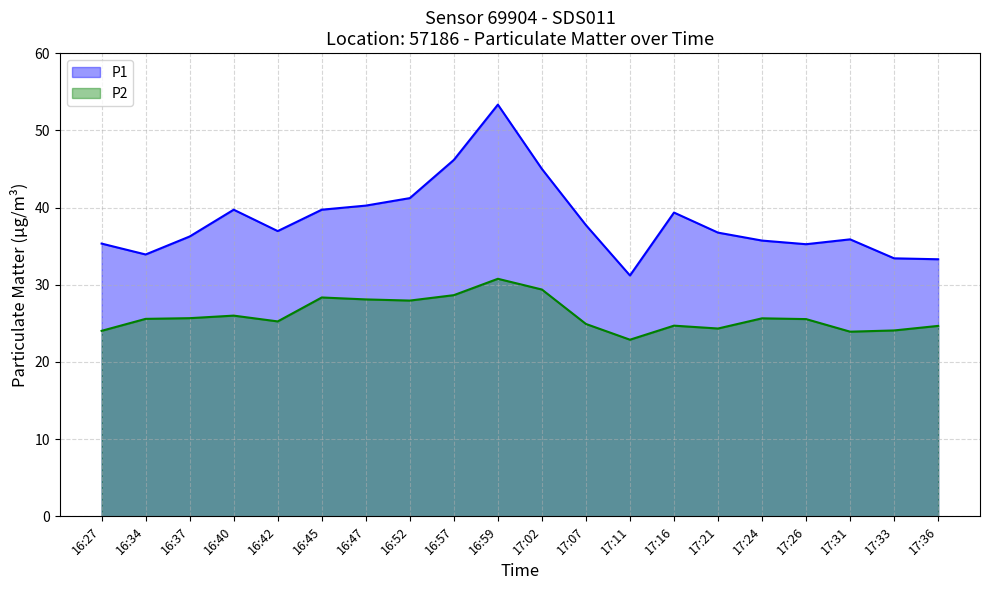

True or false: P2 line and P1 line cross at least once.

False